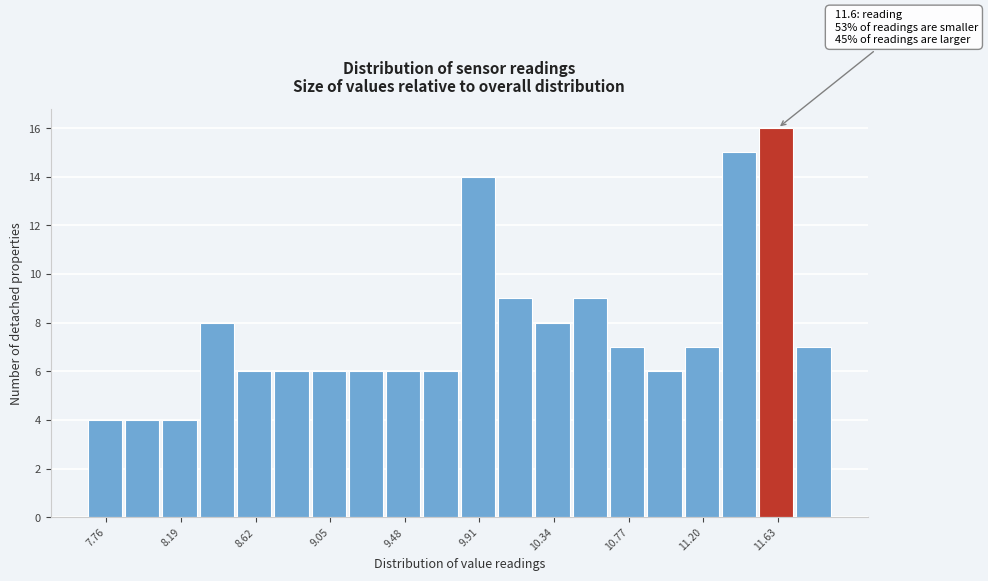

Which range on the x-axis has the tallest bar?

11.520 to 11.735